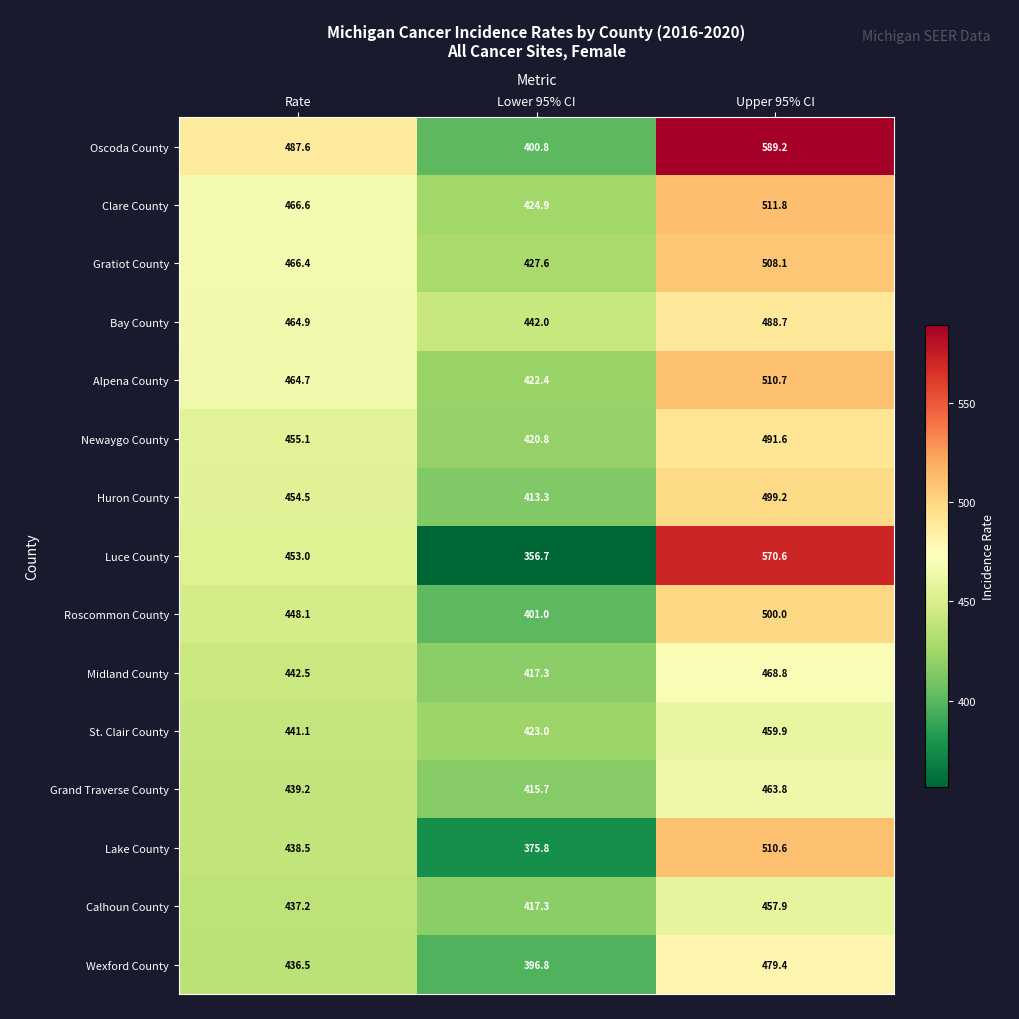

What is the greatest value displayed?

589.2